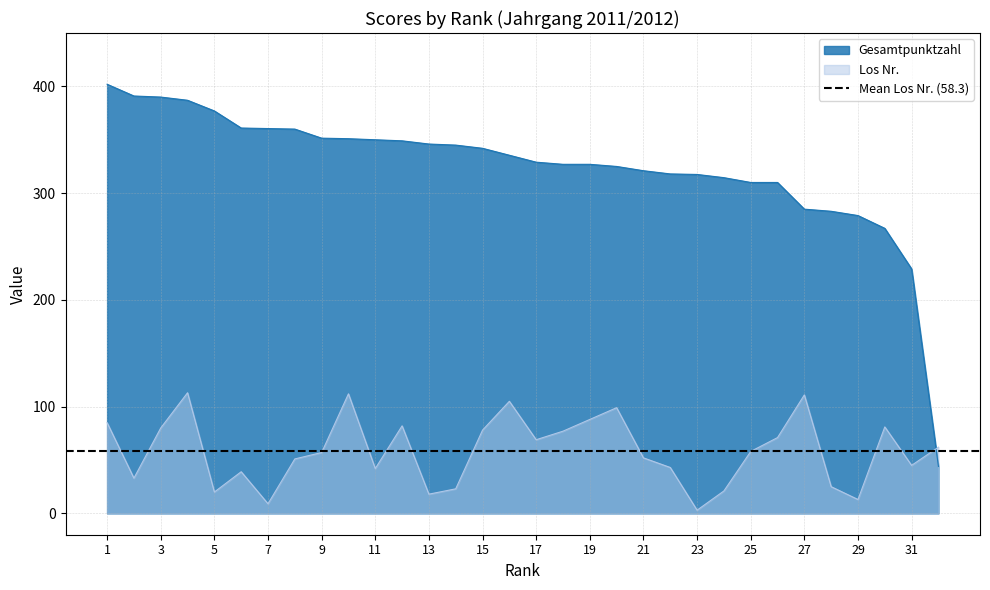

At how many categories does at least one series exceed 376?

5